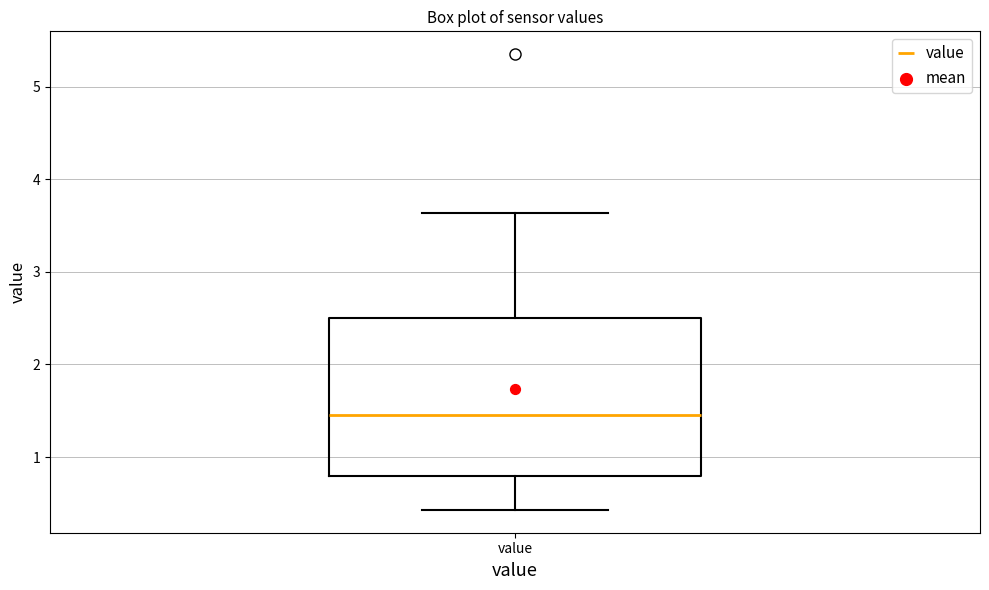

Read this box plot against the y-axis: the position of the median line, the range covered by the box, and the ends of both whiskers. The values are not printed on the chart, so give them approximately, as read against the axis.

median 1.5, box 0.8 to 2.5, whiskers 0.4 to 3.6